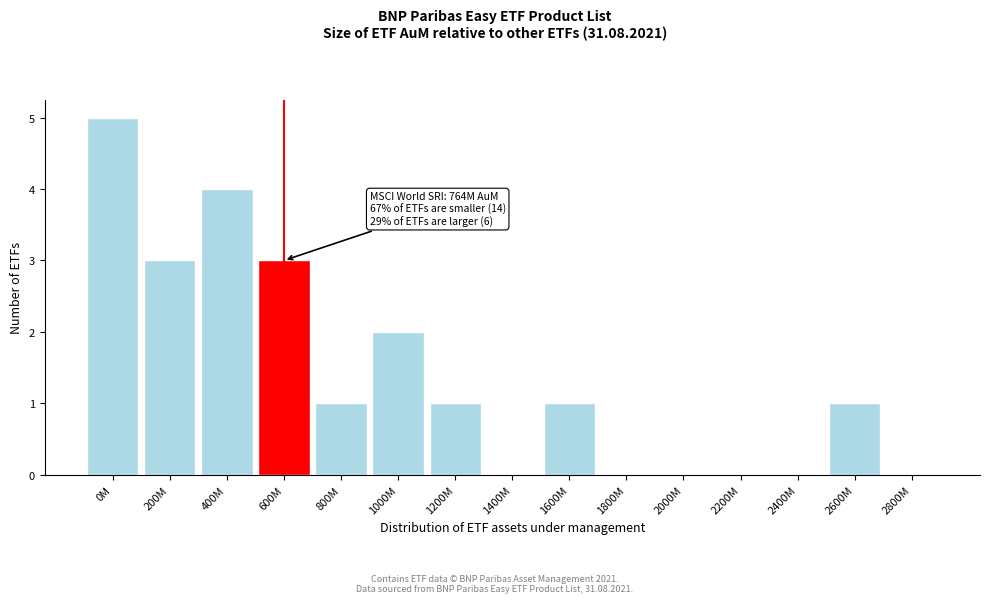

Reading left to right, what are all the values shown in this chart?

0M=5	200M=3	400M=4	600M=3	800M=1	1000M=2	1200M=1	1400M=0	1600M=1	1800M=0	2000M=0	2200M=0	2400M=0	2600M=1	2800M=0